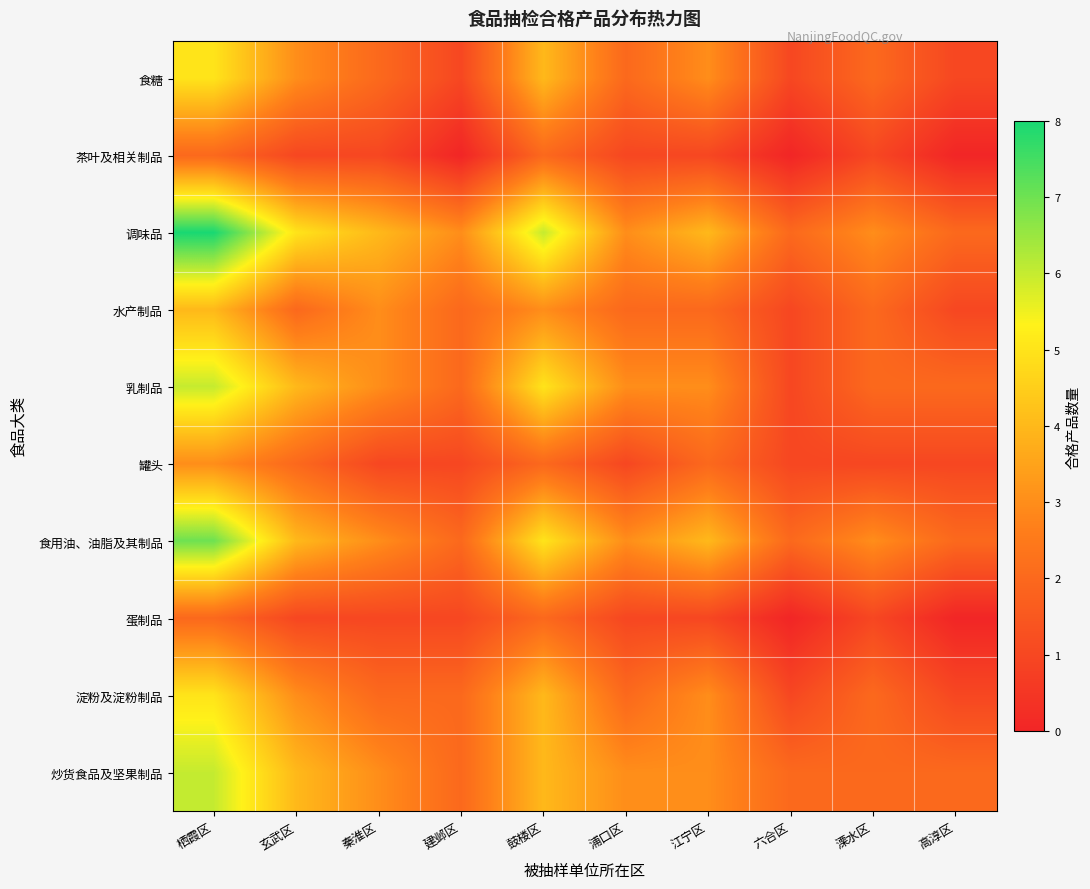

Reading left to right, what are all the values shown in this chart?

食糖: 栖霞区=5	玄武区=3	秦淮区=2	建邺区=1	鼓楼区=4	浦口区=2	江宁区=3	六合区=1	溧水区=2	高淳区=1
茶叶及相关制品: 栖霞区=2	玄武区=1	秦淮区=1	建邺区=0	鼓楼区=2	浦口区=1	江宁区=1	六合区=0	溧水区=1	高淳区=0
调味品: 栖霞区=8	玄武区=5	秦淮区=4	建邺区=3	鼓楼区=6	浦口区=3	江宁区=4	六合区=2	溧水区=3	高淳区=2
水产制品: 栖霞区=4	玄武区=2	秦淮区=3	建邺区=2	鼓楼区=3	浦口区=2	江宁区=2	六合区=1	溧水区=2	高淳区=1
乳制品: 栖霞区=6	玄武区=4	秦淮区=3	建邺区=2	鼓楼区=5	浦口区=3	江宁区=3	六合区=1	溧水区=2	高淳区=2
罐头: 栖霞区=3	玄武区=2	秦淮区=1	建邺区=1	鼓楼区=2	浦口区=1	江宁区=2	六合区=1	溧水区=1	高淳区=1
食用油、油脂及其制品: 栖霞区=7	玄武区=4	秦淮区=3	建邺区=2	鼓楼区=5	浦口区=3	江宁区=4	六合区=2	溧水区=3	高淳区=2
蛋制品: 栖霞区=2	玄武区=1	秦淮区=1	建邺区=1	鼓楼区=2	浦口区=1	江宁区=1	六合区=0	溧水区=1	高淳区=0
淀粉及淀粉制品: 栖霞区=5	玄武区=3	秦淮区=2	建邺区=2	鼓楼区=4	浦口区=2	江宁区=3	六合区=1	溧水区=2	高淳区=1
炒货食品及坚果制品: 栖霞区=6	玄武区=4	秦淮区=3	建邺区=2	鼓楼区=4	浦口区=3	江宁区=3	六合区=2	溧水区=2	高淳区=2